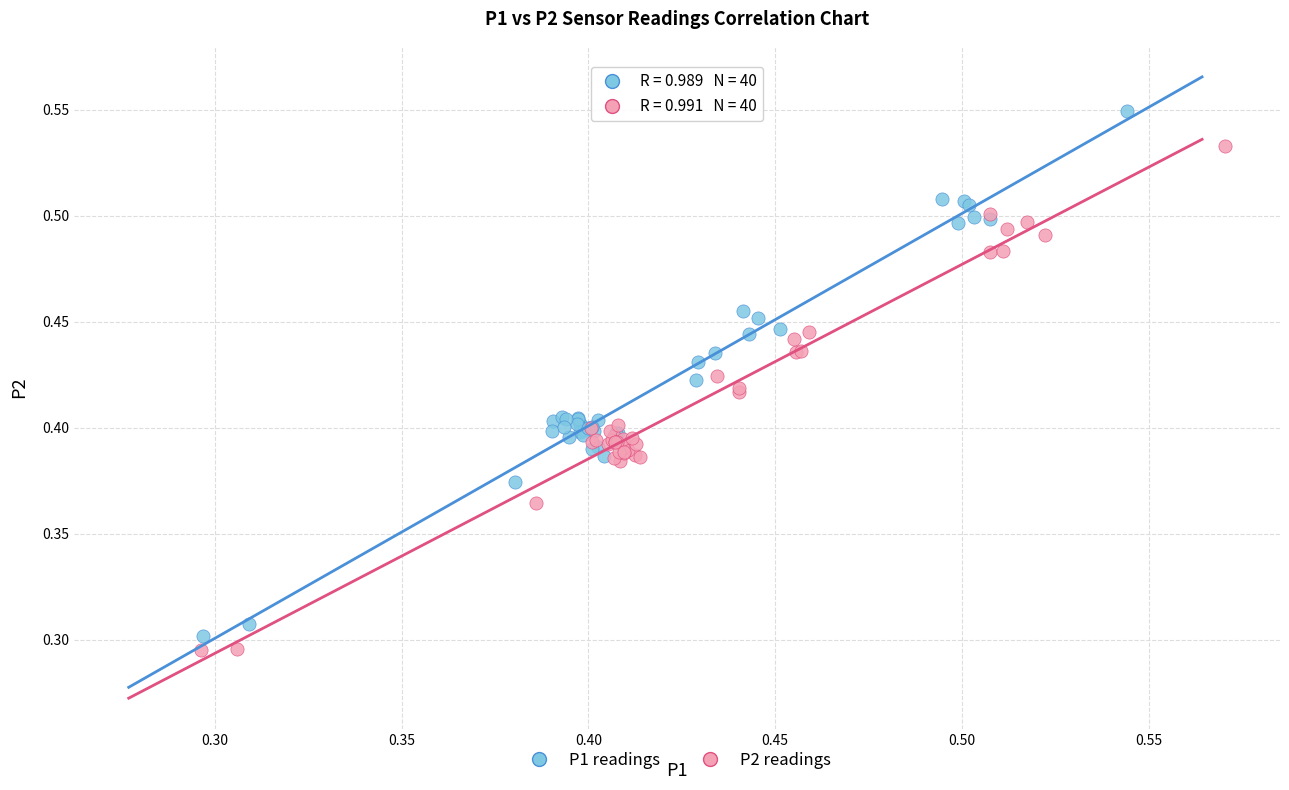

Which series reaches the maximum Y coordinate?

P1 readings